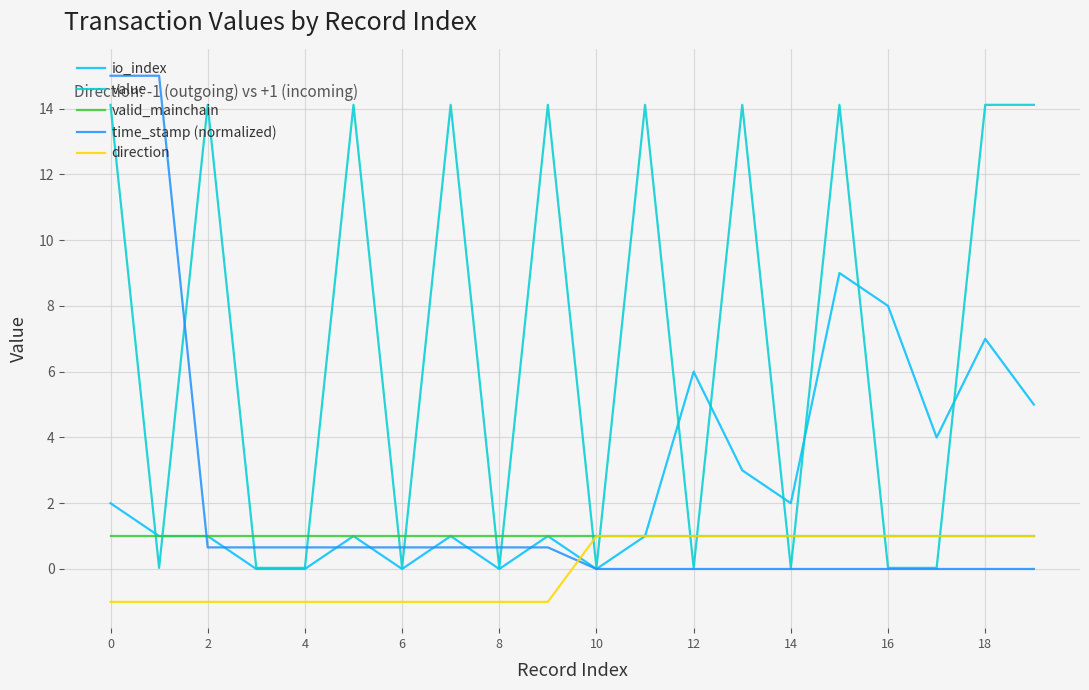

Which series has the largest total across all categories?

value